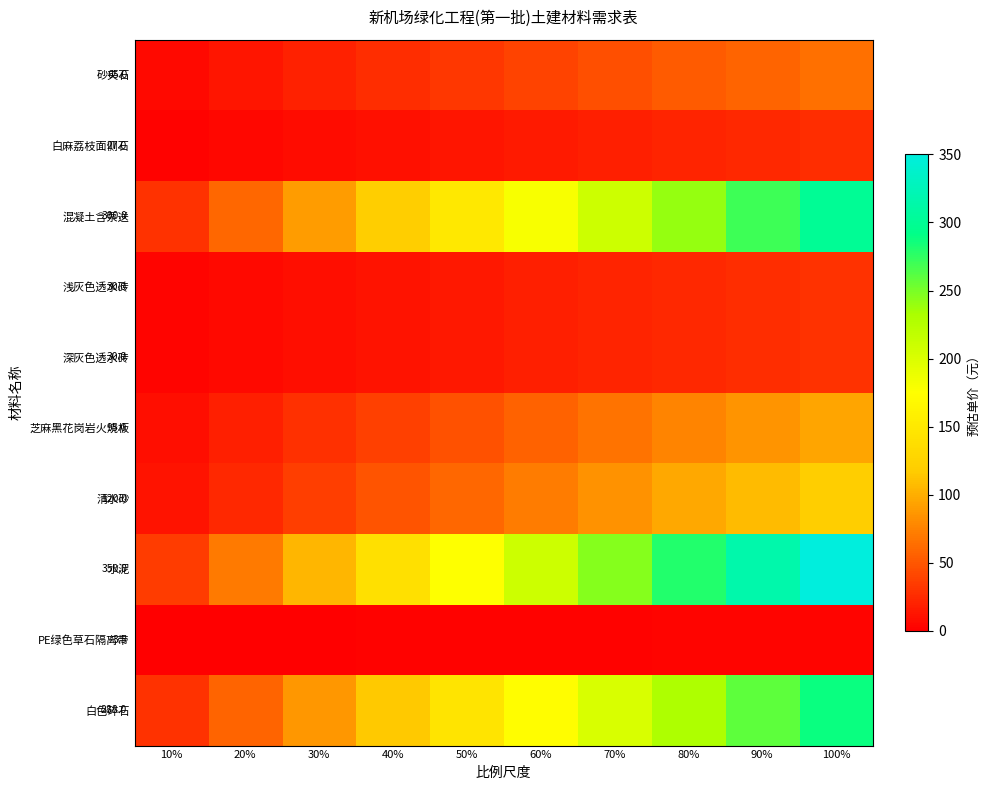

At how many categories does at least one series exceed 46?

9